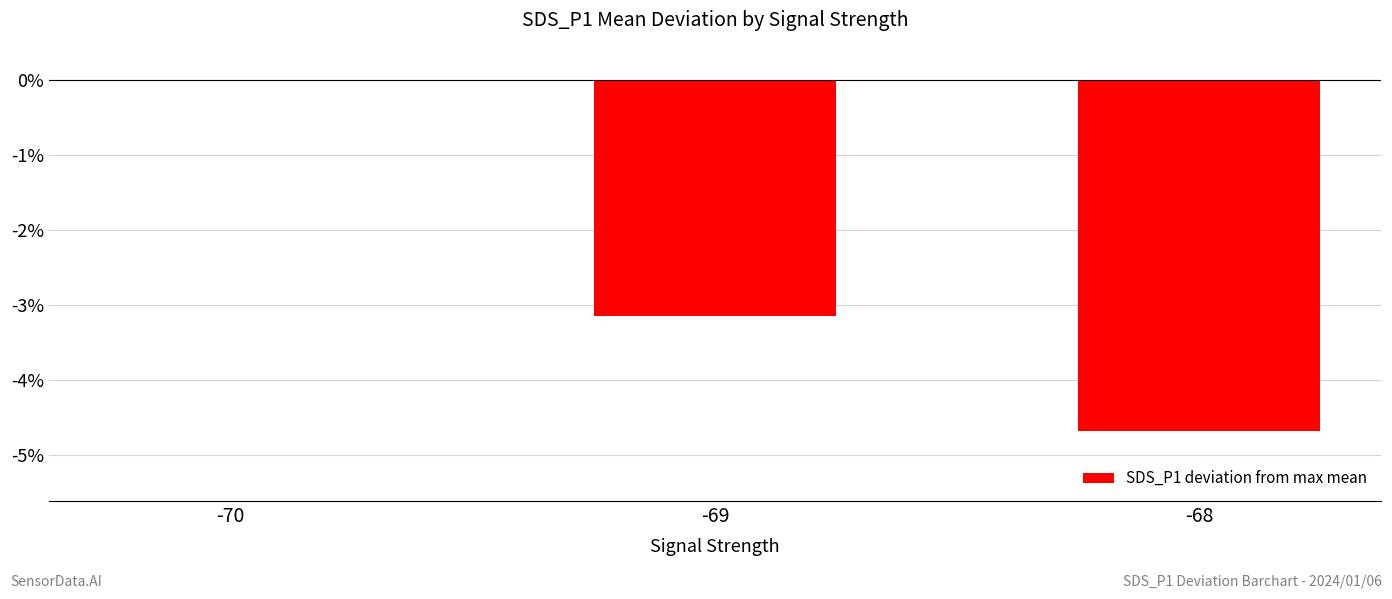

Between -69 and -68, which is larger?

-69